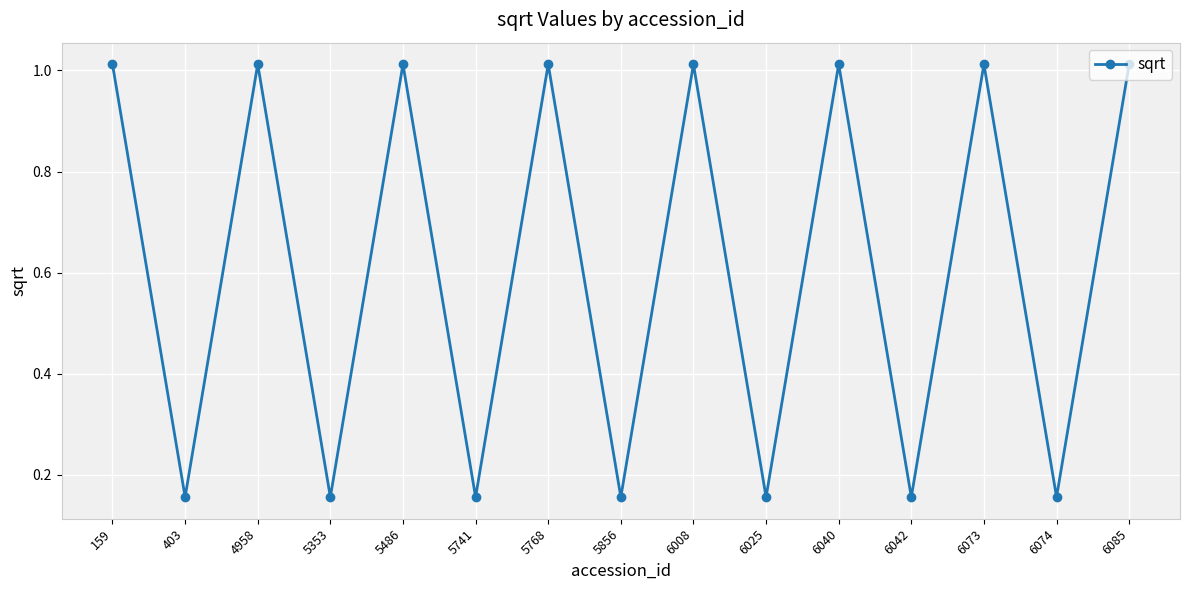

At which category does the data reach its first local valley?

403